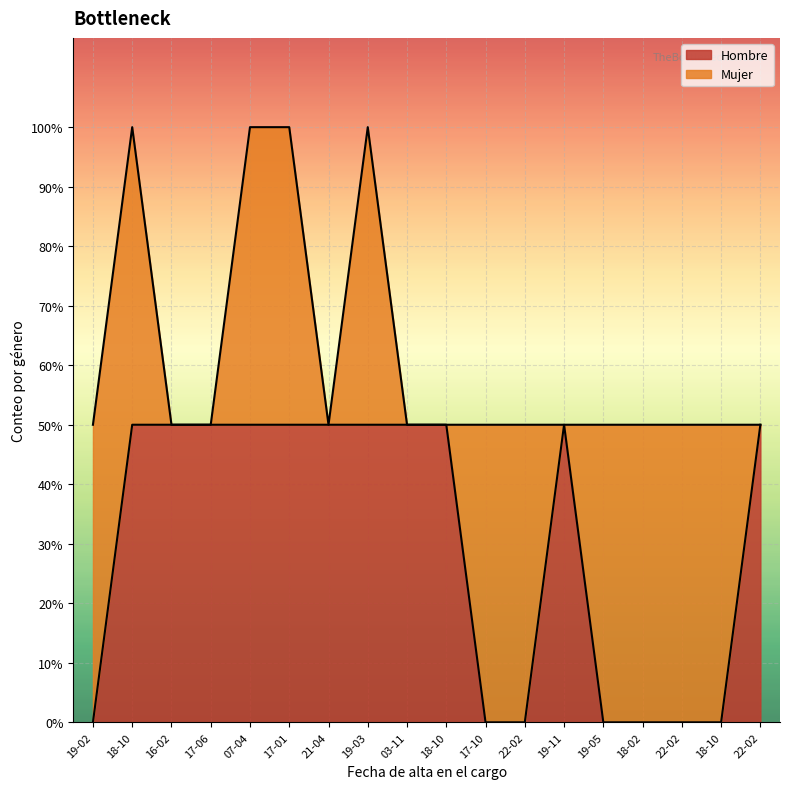

How many values are below 1?

7